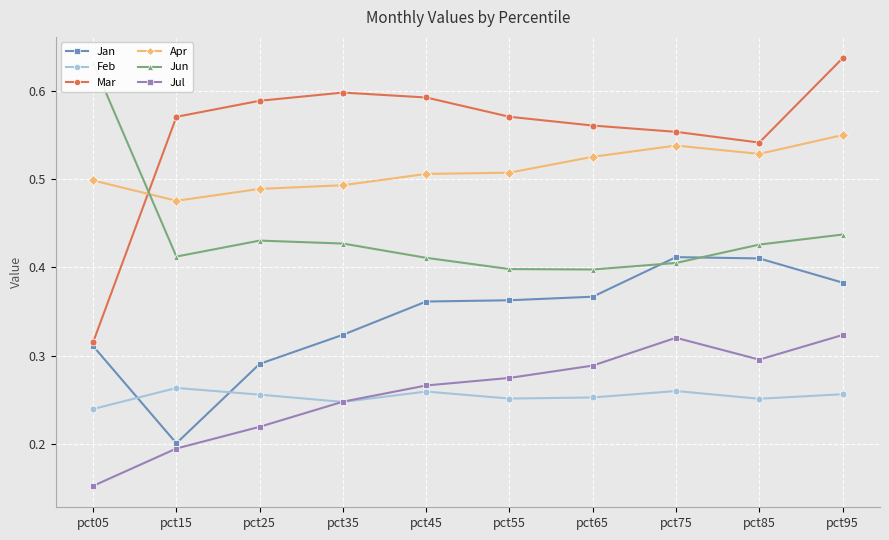

What are all the series names shown in the legend?

Jan, Feb, Mar, Apr, Jun, Jul